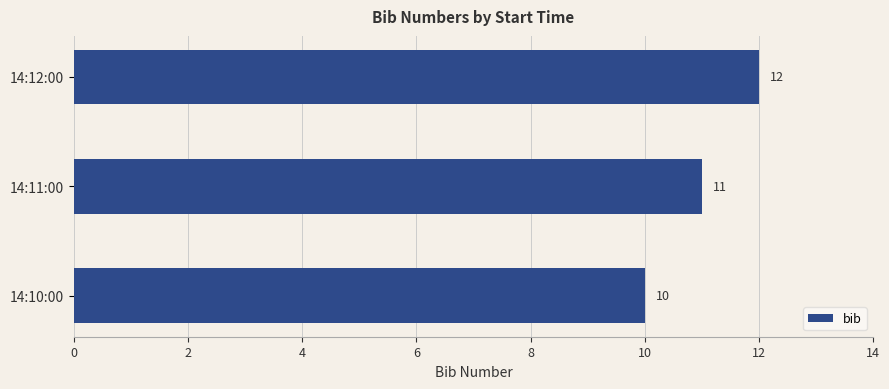

Rank the categories by value from highest to lowest.

14:12:00, 14:11:00, 14:10:00